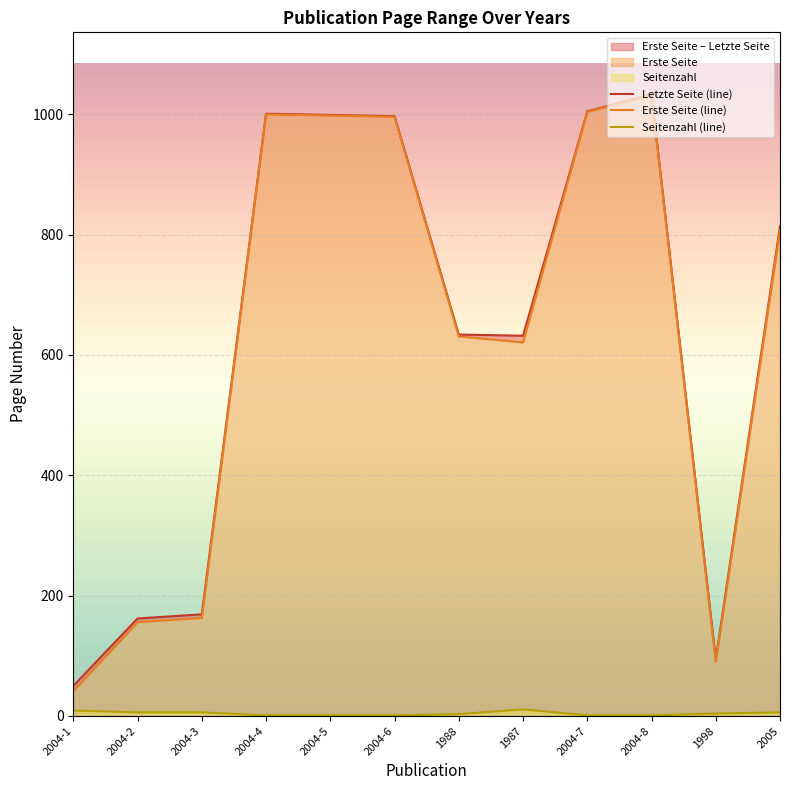

Where is Seitenzahl nearest to the value 6?

2004-2